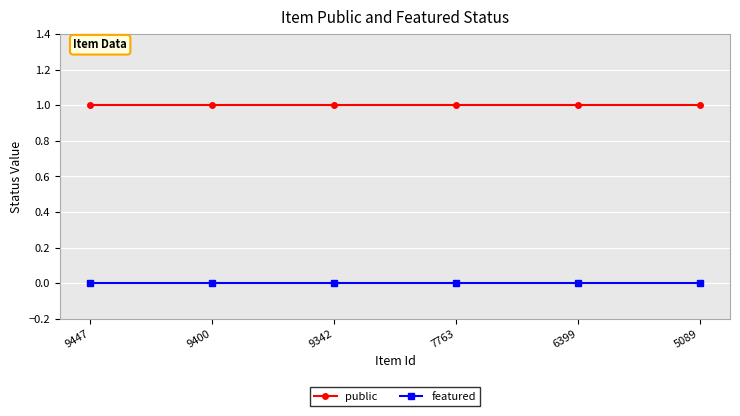

True or false: featured and public cross at least once.

False